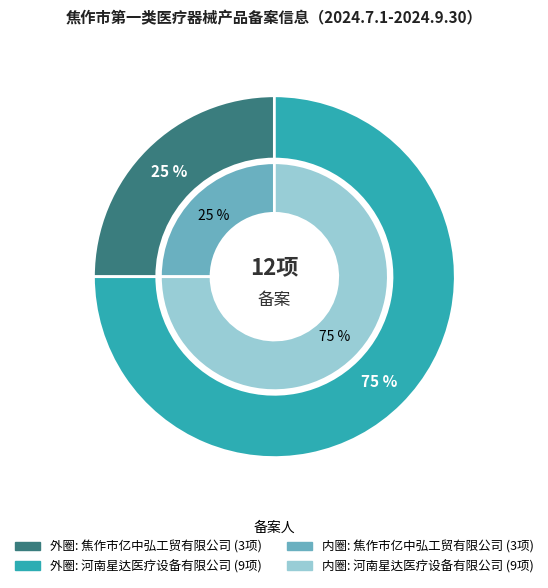

To the nearest percent, what is the average slice percentage?

50%